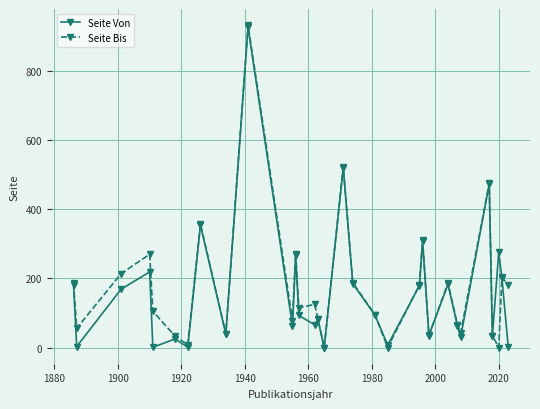

Which series has the widest spread of values?

Seite Bis